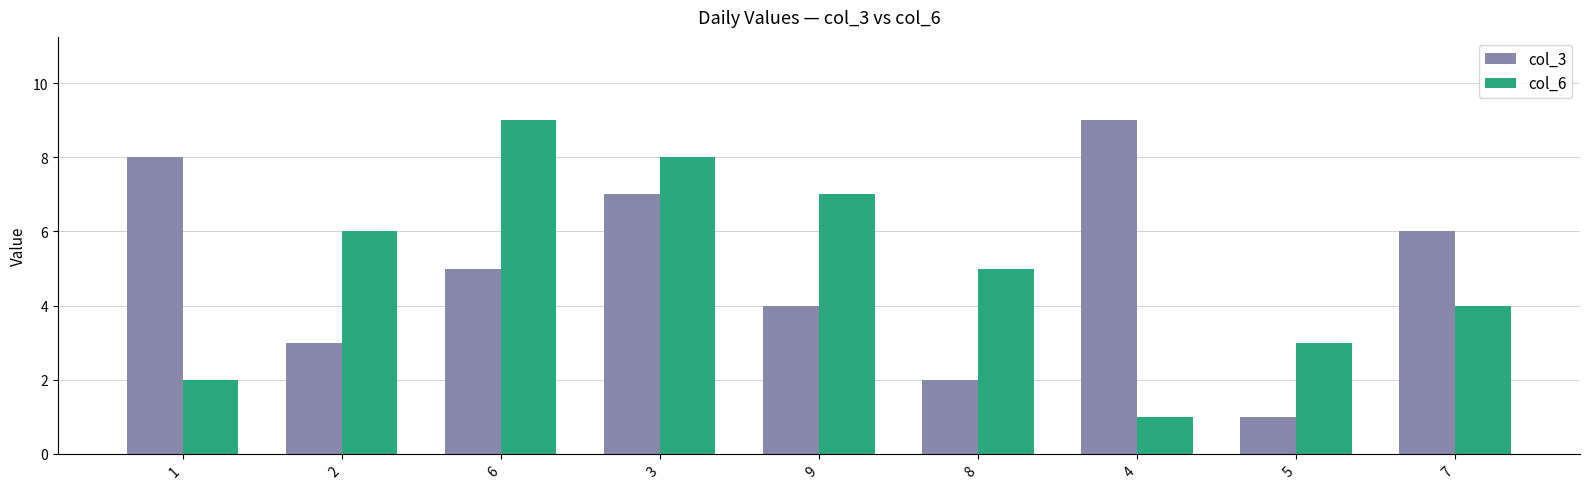

Is it true that col_6 equals 6 at 7?

False